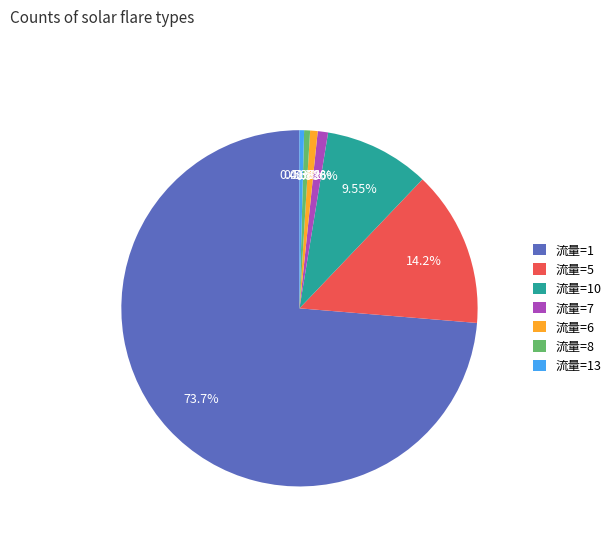

Does any single category account for the majority?

Yes